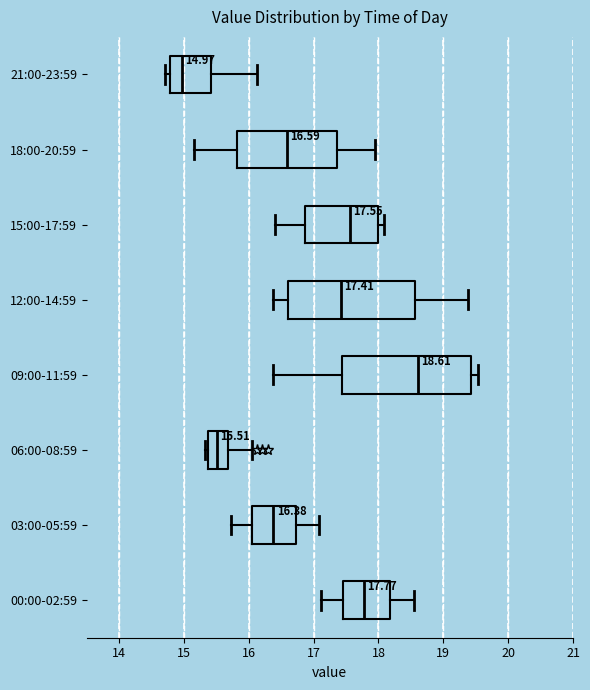

Which box has the furthest to the right median line?

09:00-11:59